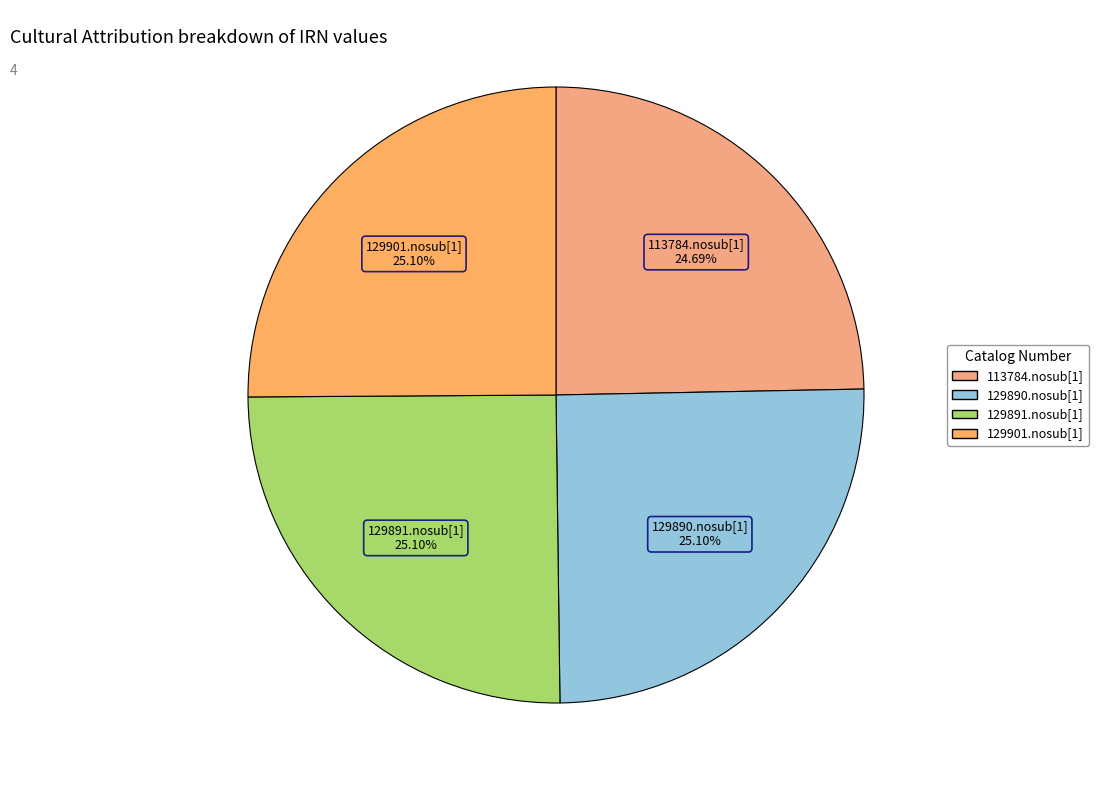

To the nearest percent, what portion does 129891.nosub[1] represent?

25%